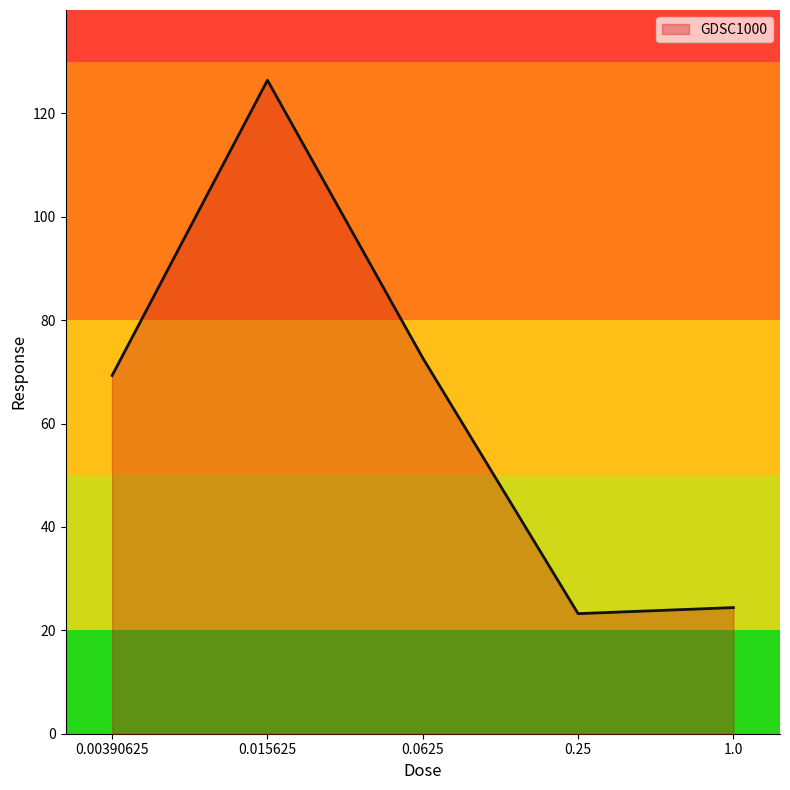

Is it true that the value at 0.25 is 36.4?

False